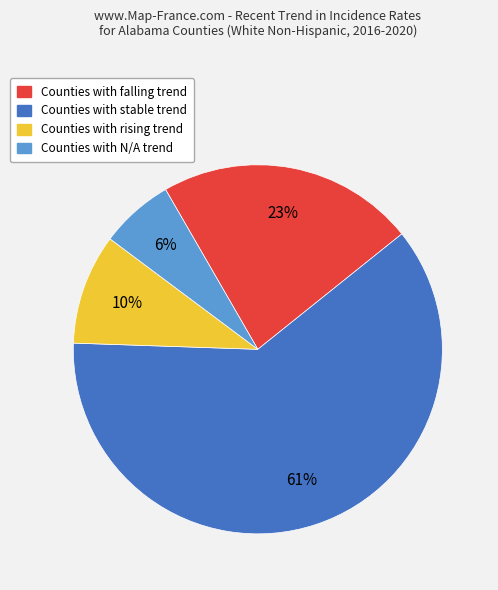

Is there a majority slice in this chart?

Yes